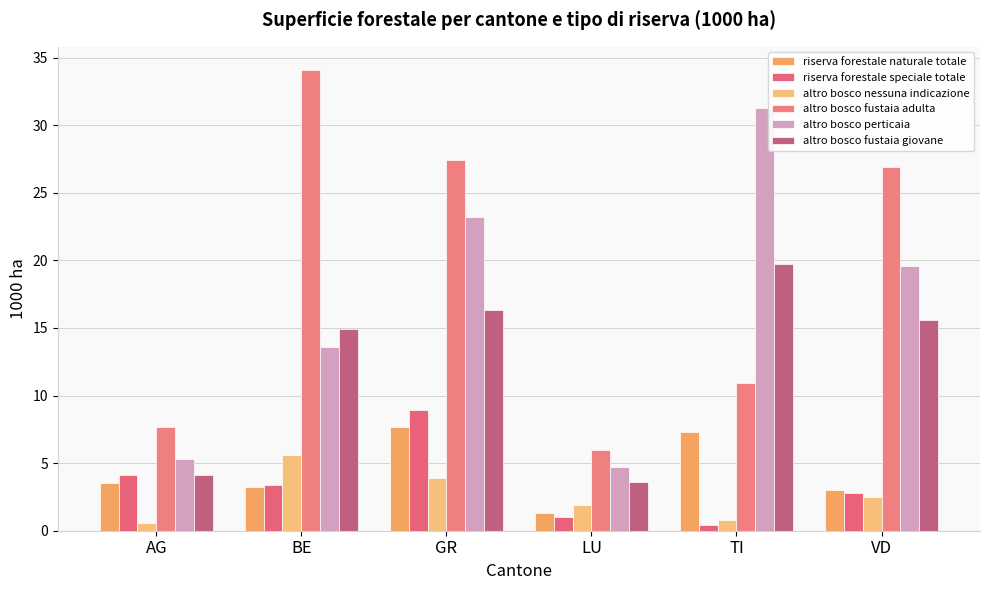

Reading left to right, what are all the values shown in this chart?

riserva forestale naturale totale: 3.5	3.2	7.7	1.3	7.3	3.0
riserva forestale speciale totale: 4.1	3.4	8.9	1.0	0.4	2.8
altro bosco nessuna indicazione: 0.6	5.6	3.9	1.9	0.8	2.5
altro bosco fustaia adulta: 7.7	34.1	27.4	6.0	10.9	26.9
altro bosco perticaia: 5.3	13.6	23.2	4.7	31.3	19.6
altro bosco fustaia giovane: 4.1	14.9	16.3	3.6	19.7	15.6